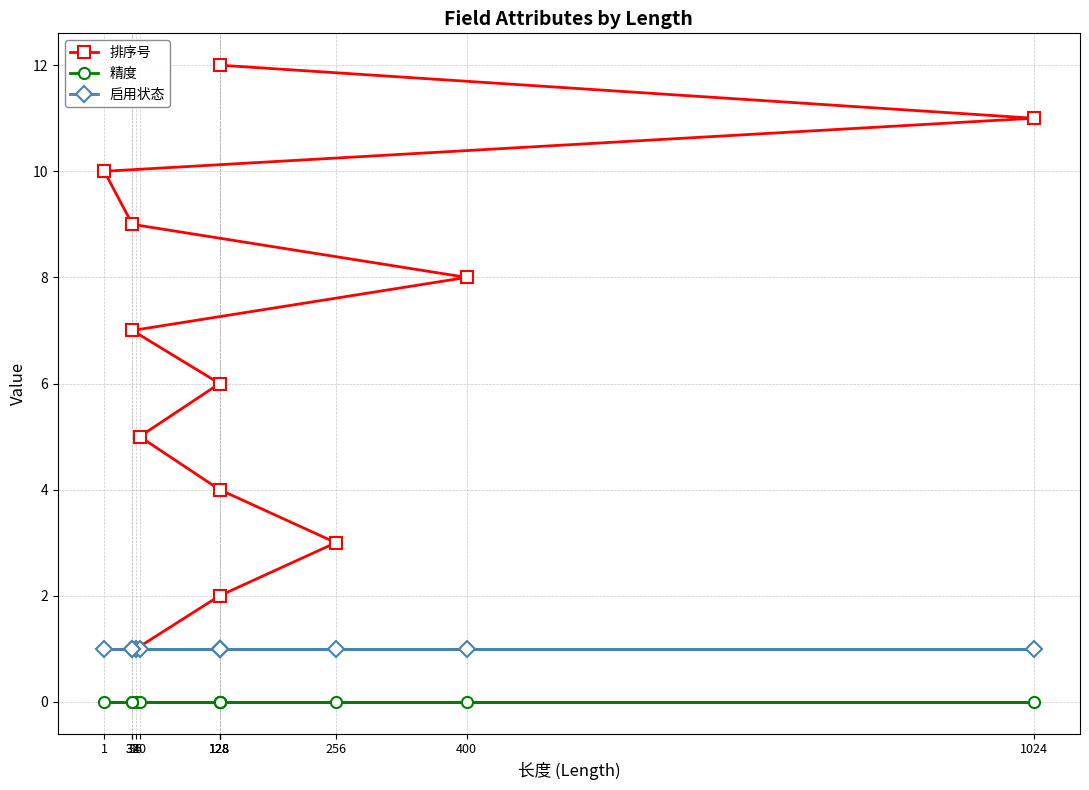

What is the total value across all series at 256?

4